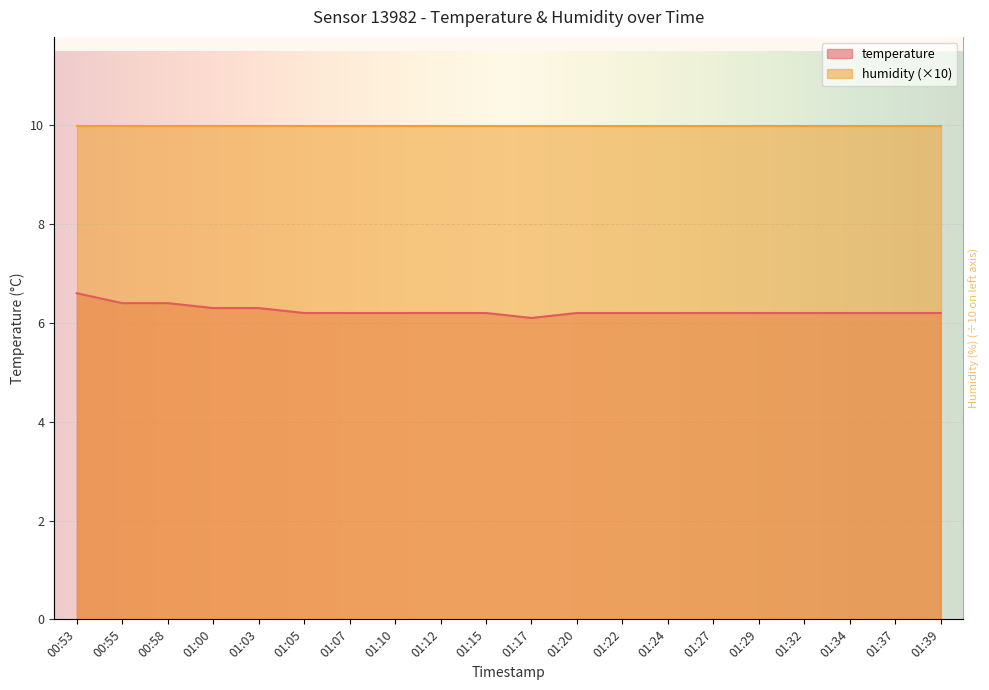

What is the change in value from 00:55 to 01:05?

-0.2